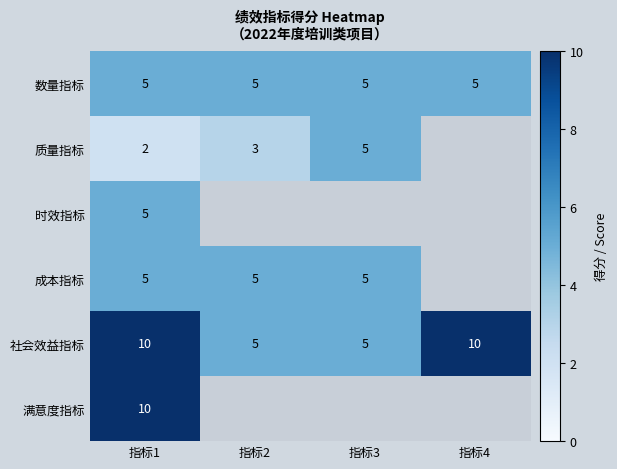

At which category is the sum across all series the highest?

指标1